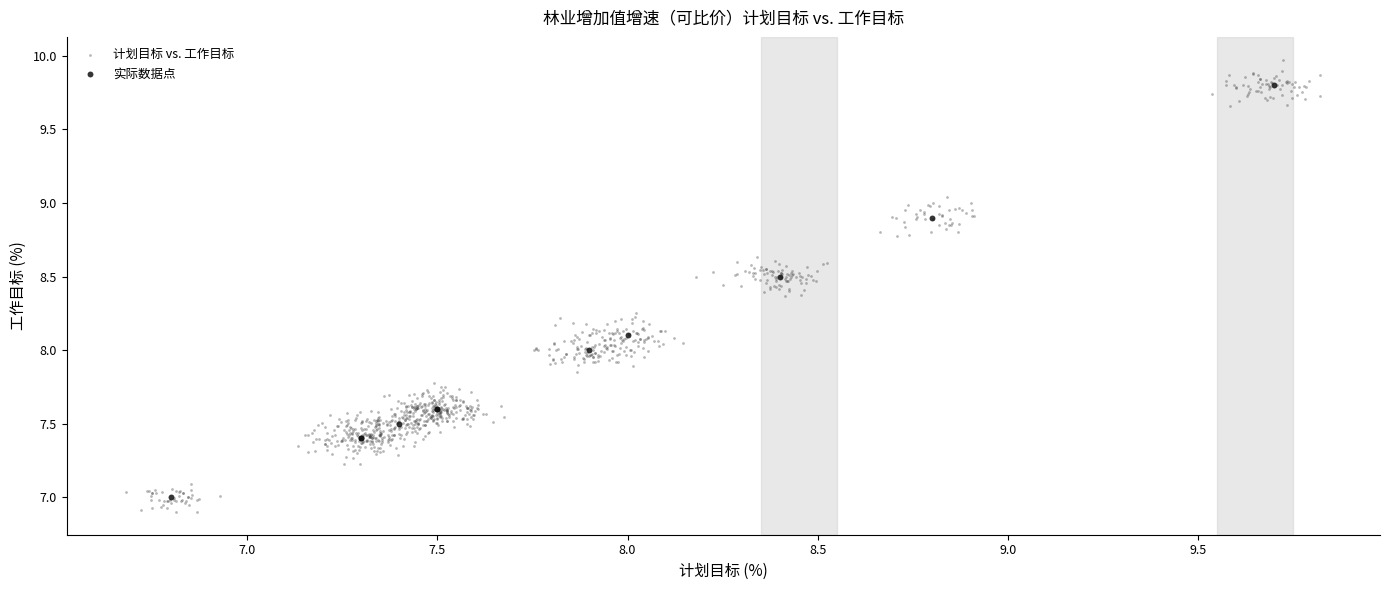

Which series has the largest Y range (max minus min)?

计划目标 vs. 工作目标